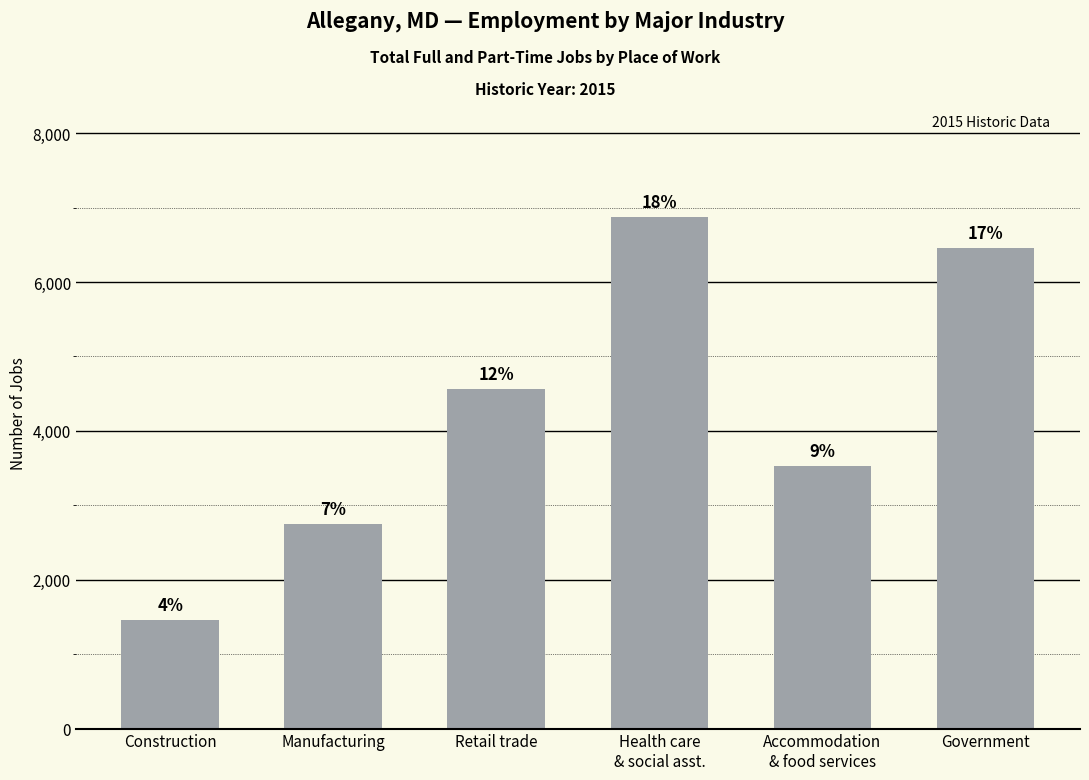

True or false: the data shows 6874 at Health care
& social asst..

True